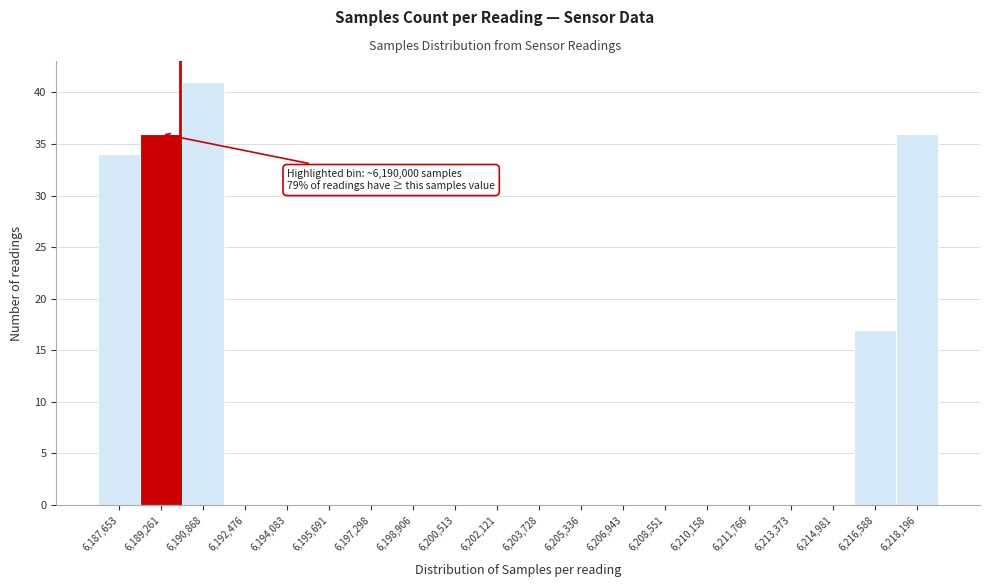

Which range on the x-axis has the tallest bar?

6190000 to 6191600